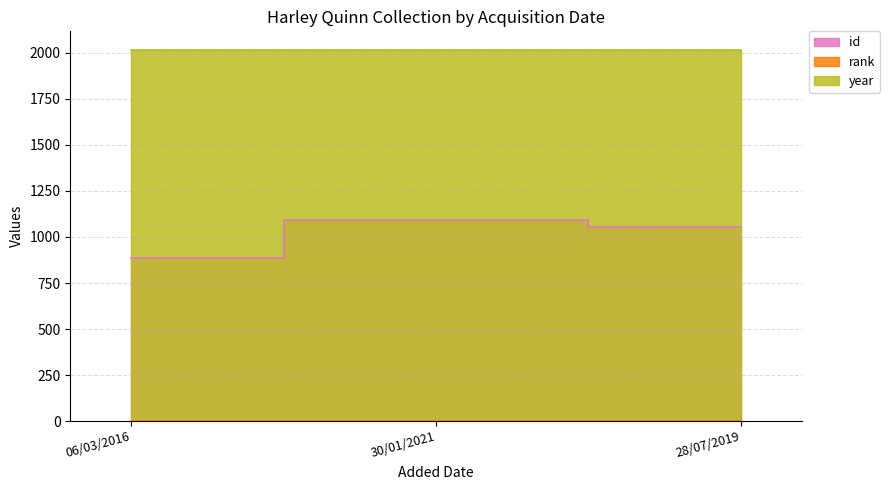

Reading left to right, transcribe all the data shown in this chart.

Harley Quinn - 1: 886	1	2015
Harley Quinn - 2: 1093	1	2016
Harley Quinn - 3: 1055	1	2016